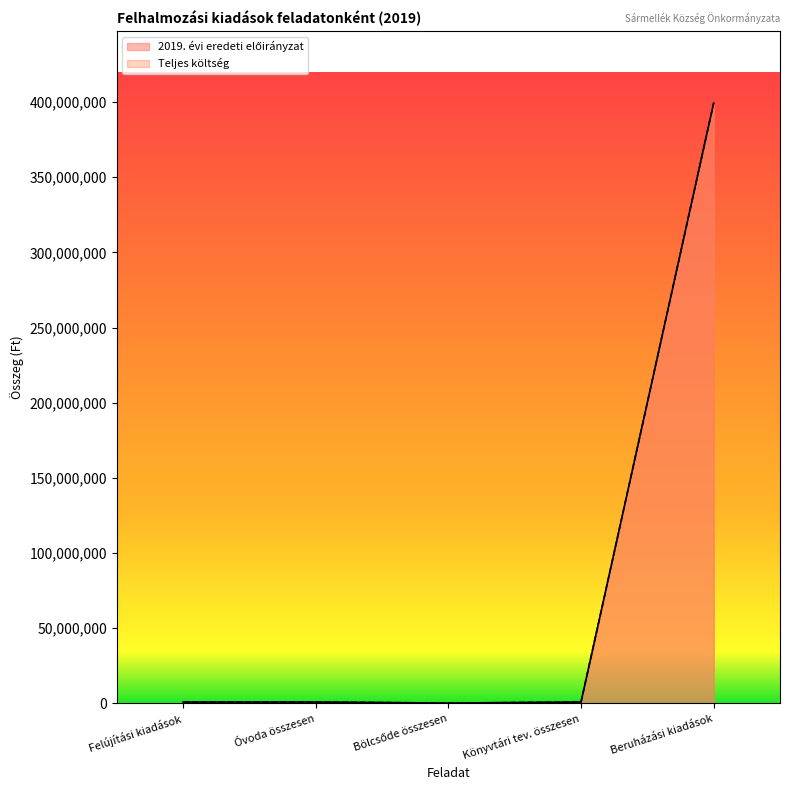

The Teljes költség series shows 167640 at Bölcsőde összesen. True or false?

True